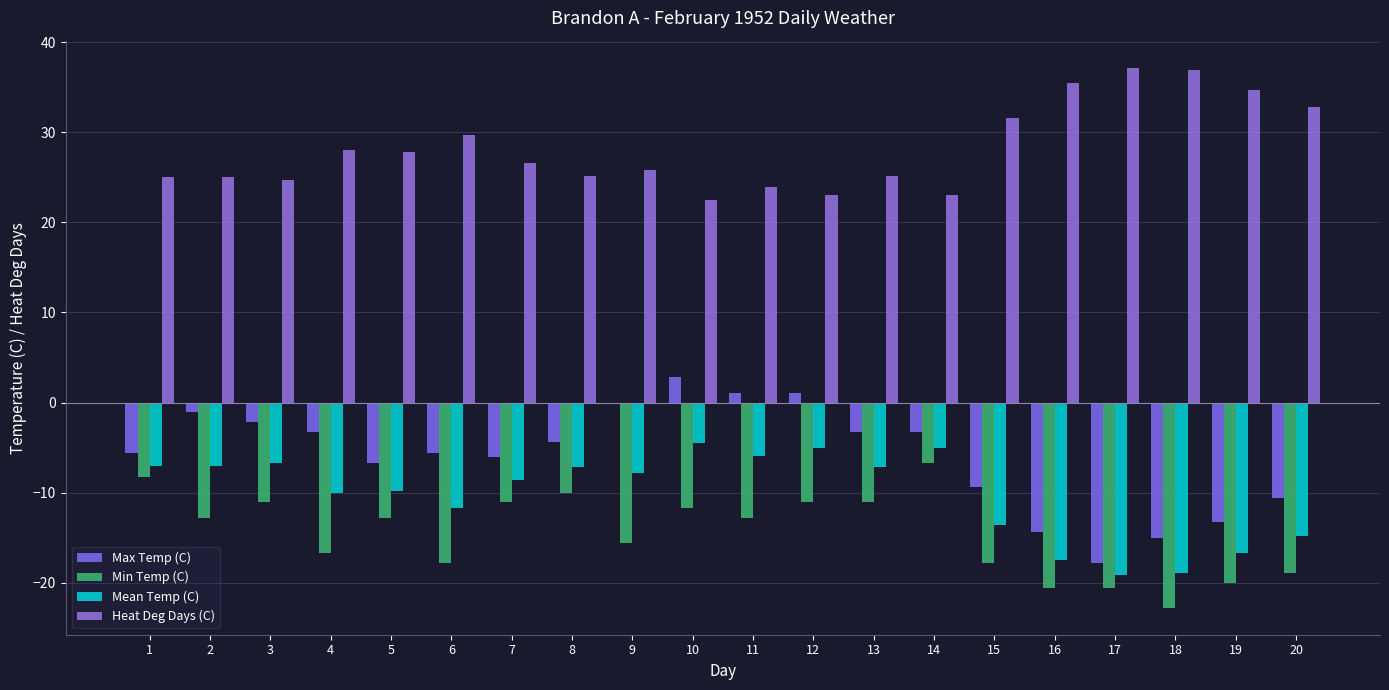

Reading left to right, extract all data points from this chart.

Max Temp (C): -5.6	-1.1	-2.2	-3.3	-6.7	-5.6	-6.1	-4.4	0.0	2.8	1.1	1.1	-3.3	-3.3	-9.4	-14.4	-17.8	-15.0	-13.3	-10.6
Min Temp (C): -8.3	-12.8	-11.1	-16.7	-12.8	-17.8	-11.1	-10.0	-15.6	-11.7	-12.8	-11.1	-11.1	-6.7	-17.8	-20.6	-20.6	-22.8	-20.0	-18.9
Mean Temp (C): -7.0	-7.0	-6.7	-10.0	-9.8	-11.7	-8.6	-7.2	-7.8	-4.5	-5.9	-5.0	-7.2	-5.0	-13.6	-17.5	-19.2	-18.9	-16.7	-14.8
Heat Deg Days (C): 25.0	25.0	24.7	28.0	27.8	29.7	26.6	25.2	25.8	22.5	23.9	23.0	25.2	23.0	31.6	35.5	37.2	36.9	34.7	32.8